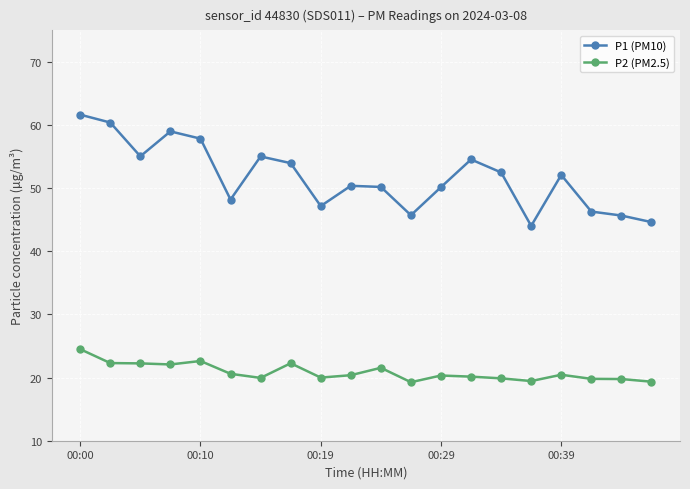

What is the minimum value for P1 (PM10)?

44.0